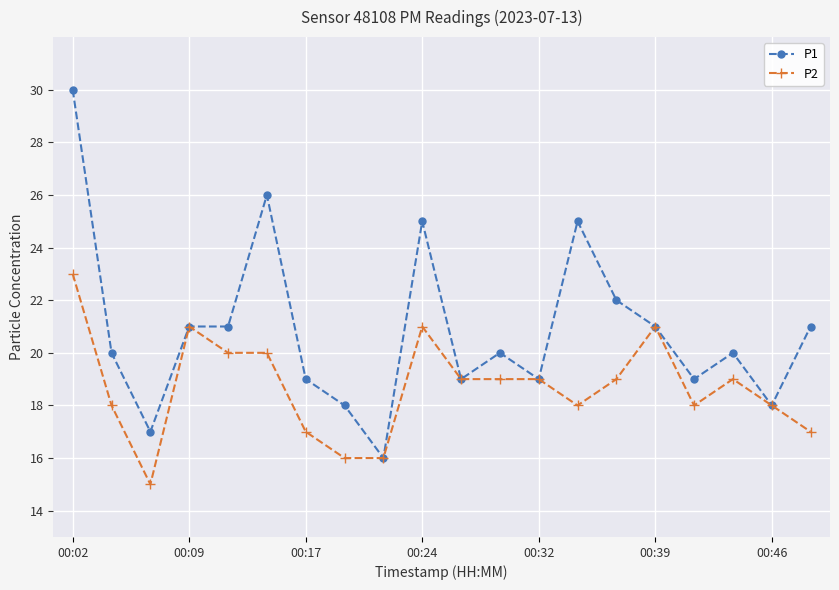

List the series in order of their overall mean, highest first.

P1, P2